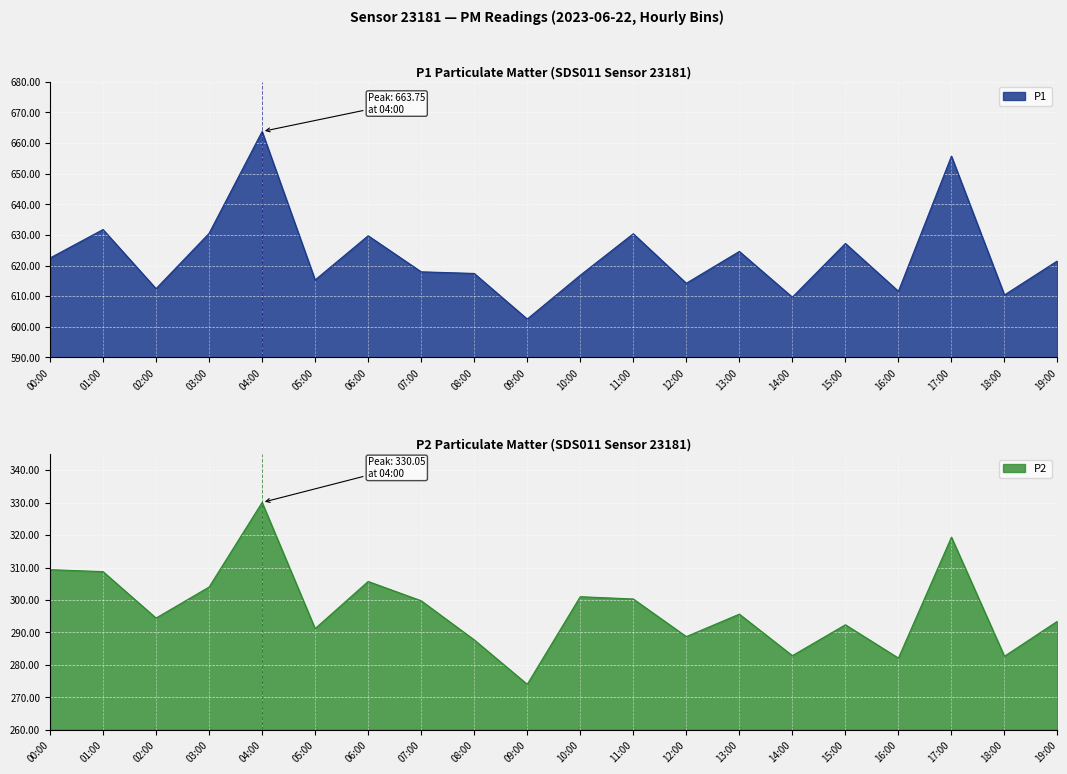

At which category is the sum across all series the highest?

04:00